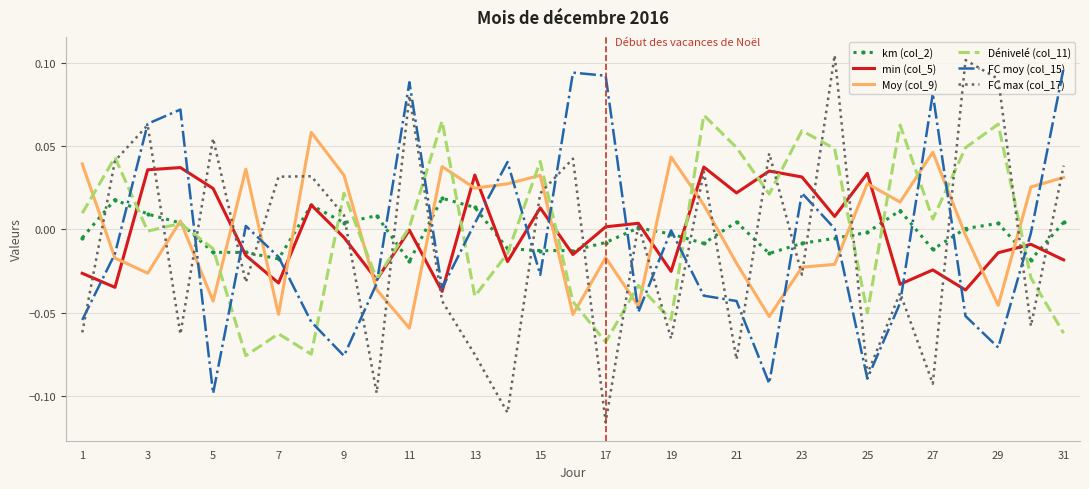

Which series has the widest spread of values?

FC max (col_17)